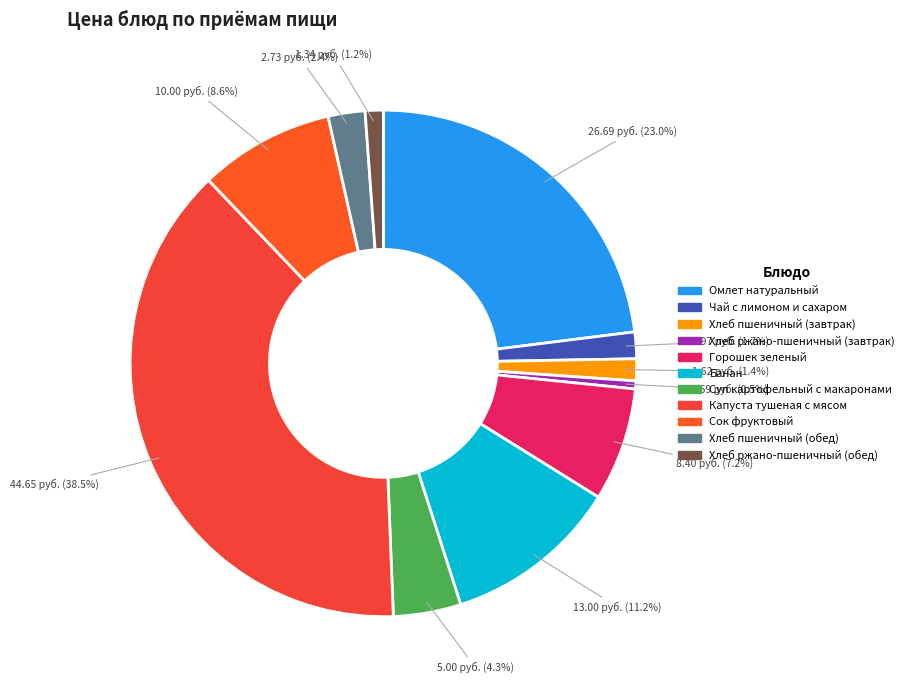

What is the total percentage of Сок фруктовый and Банан?

19.8%